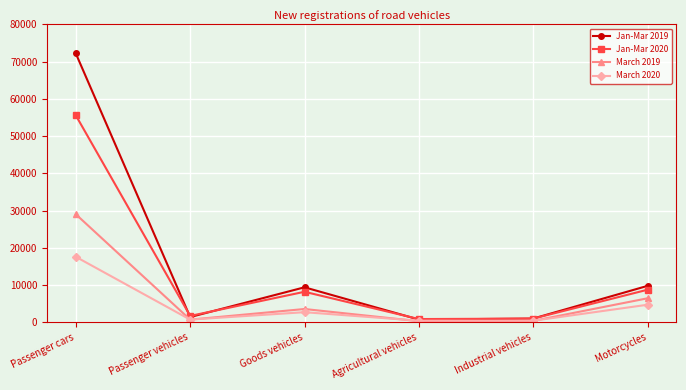

Count the number of data series in this chart.

4